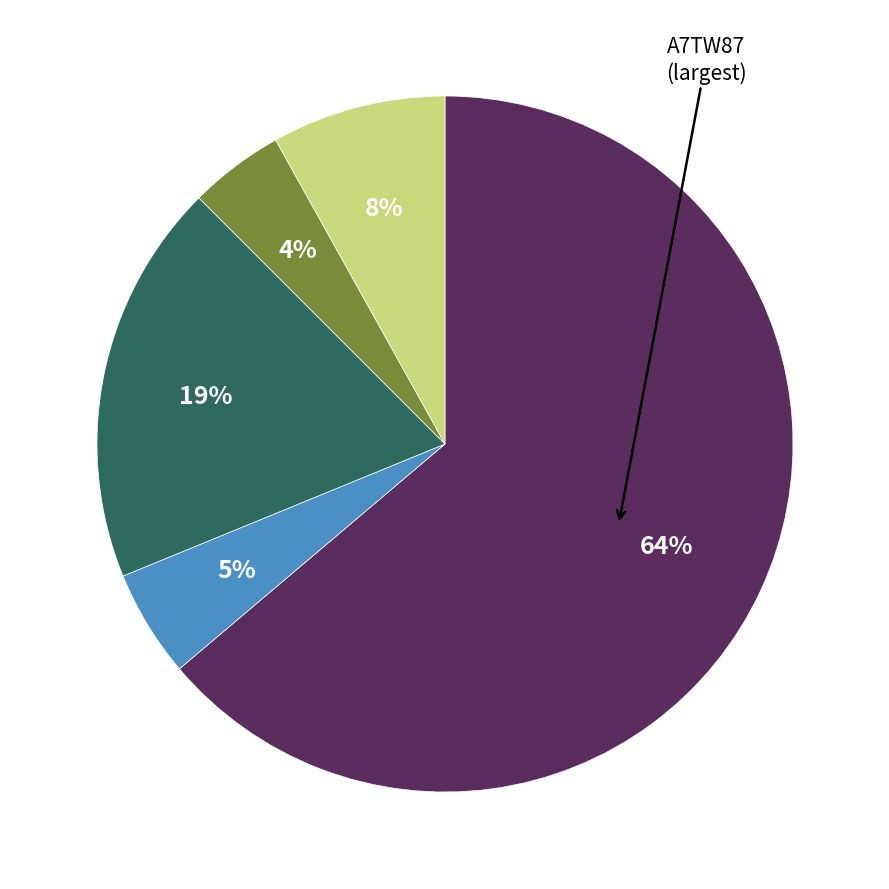

To the nearest percent, what is the average slice percentage?

20%